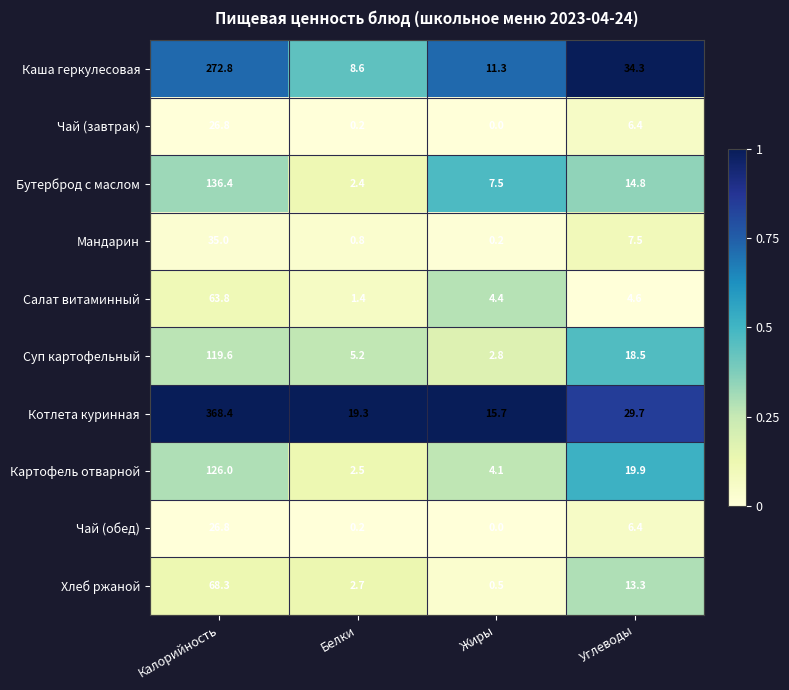

Which series has the largest total across all categories?

Котлета куринная